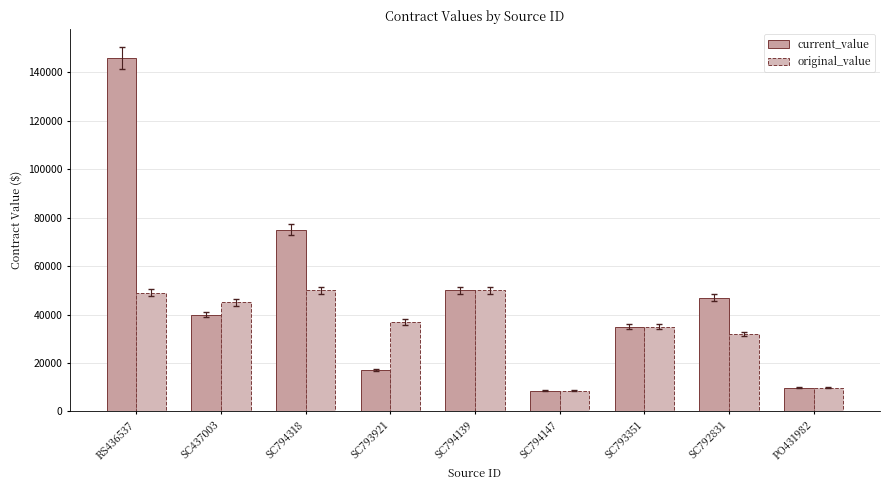

At how many categories does at least one series exceed 115554?

1